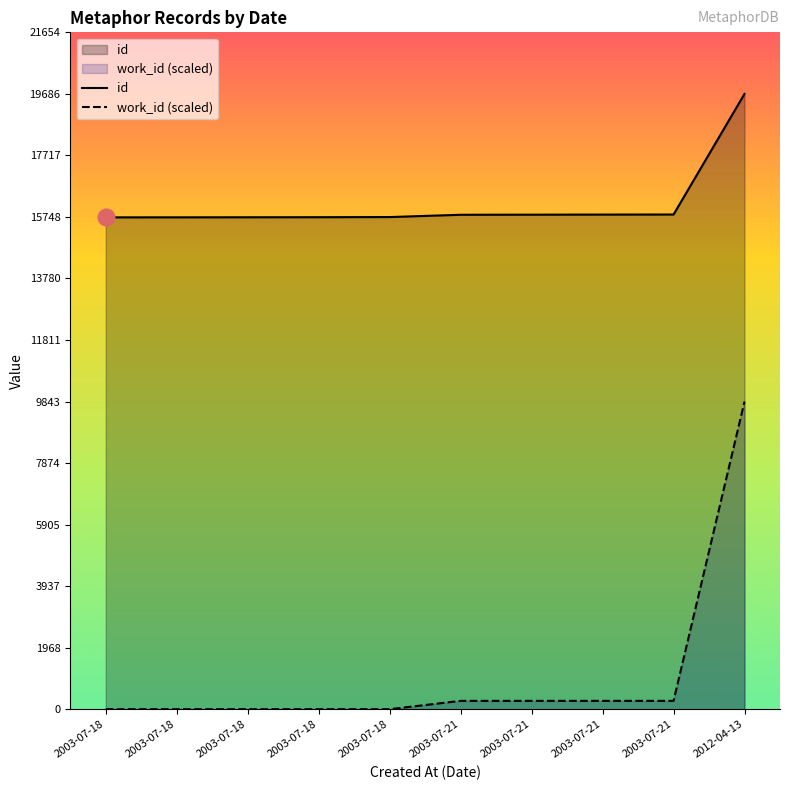

Reading right to left, what are all the values shown in this chart?

id: 2012-04-13=19686.0	2003-07-21=15826.0	2003-07-21=15824.0	2003-07-21=15821.0	2003-07-21=15818.0	2003-07-18=15745.0	2003-07-18=15740.0	2003-07-18=15738.0	2003-07-18=15736.0	2003-07-18=15735.0
work_id: 2012-04-13=9843.0	2003-07-21=267.1	2003-07-21=267.1	2003-07-21=267.1	2003-07-21=267.1	2003-07-18=0.0	2003-07-18=0.0	2003-07-18=0.0	2003-07-18=0.0	2003-07-18=0.0